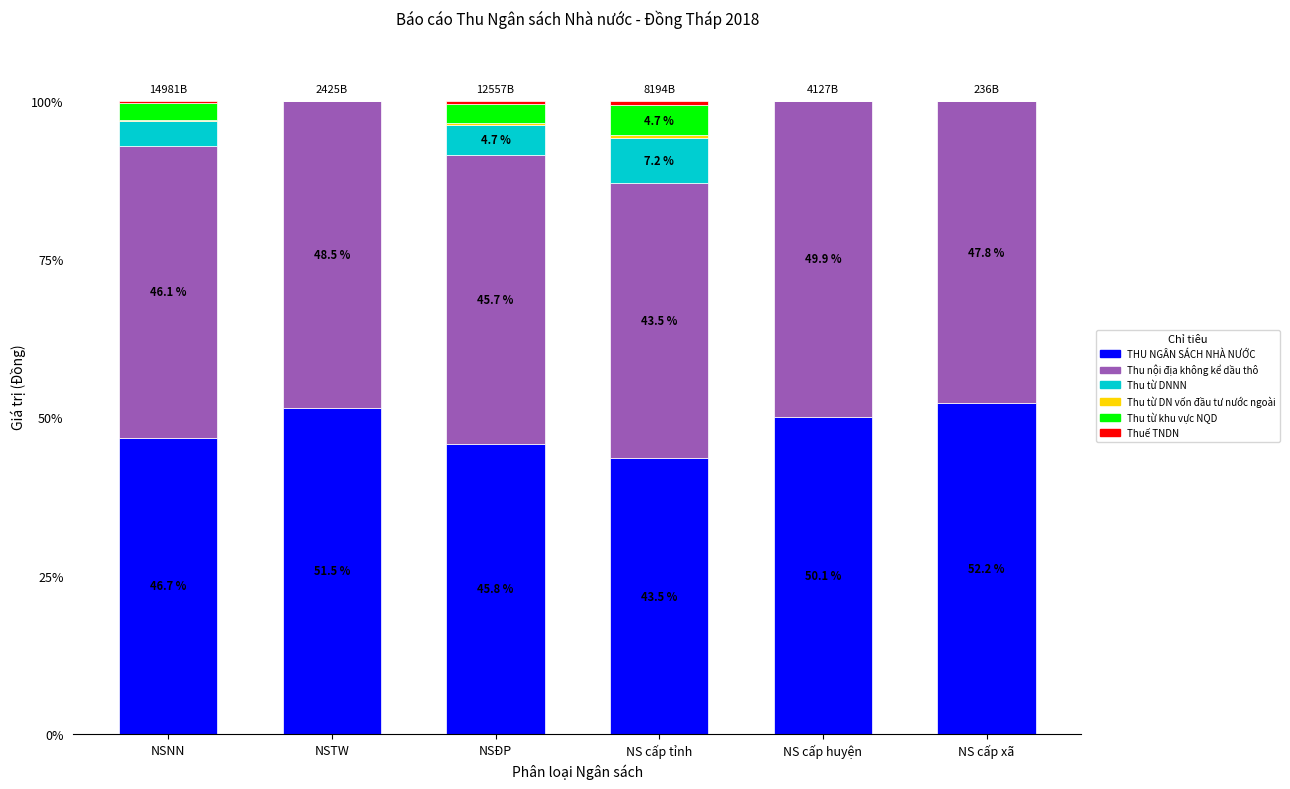

The THU NGÂN SÁCH NHÀ NƯỚC series shows 50.1 at NS cấp huyện. True or false?

True